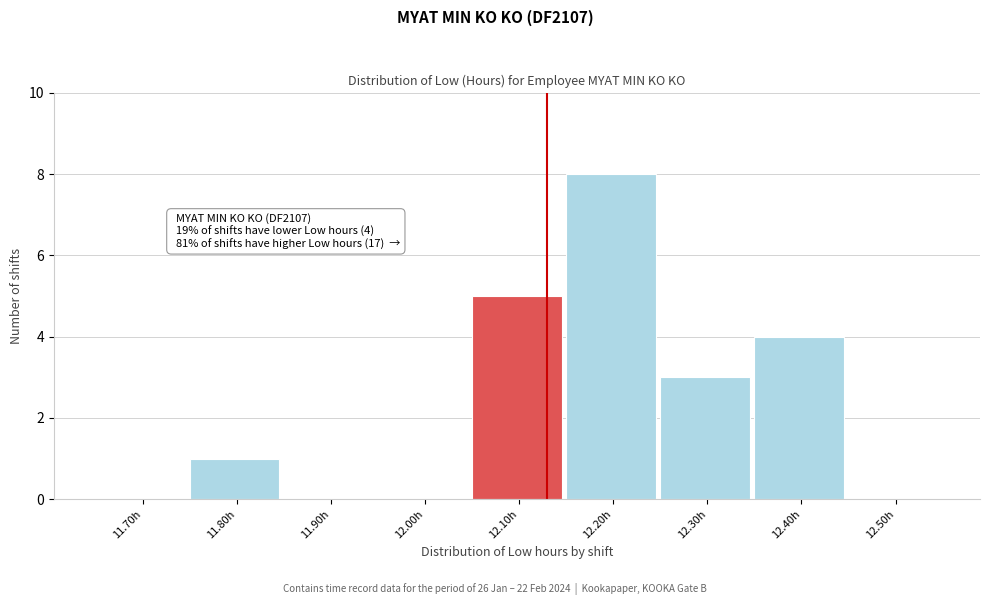

Reading left to right, what are all the values shown in this chart?

11.70h=0	11.80h=1	11.90h=0	12.00h=0	12.10h=5	12.20h=8	12.30h=3	12.40h=4	12.50h=0